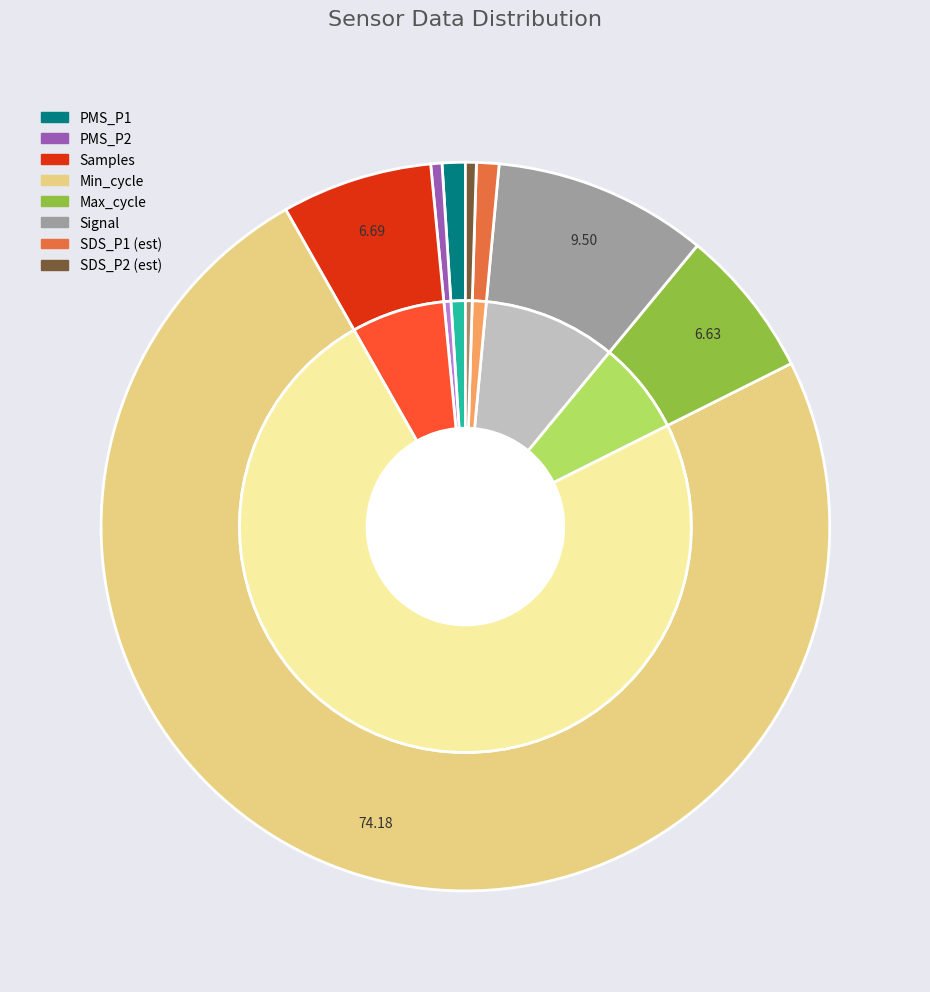

Which series has the widest spread of values?

SDS_P1